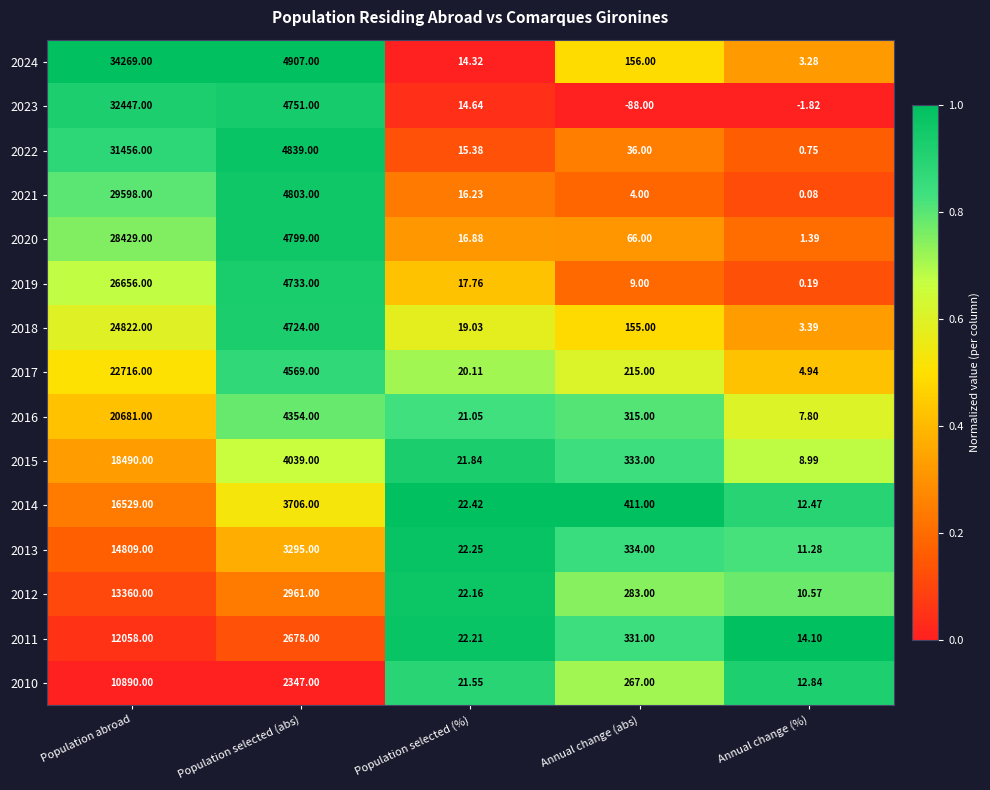

Is the value of 2014 at Population abroad greater than the value of 2017 at Population abroad?

No